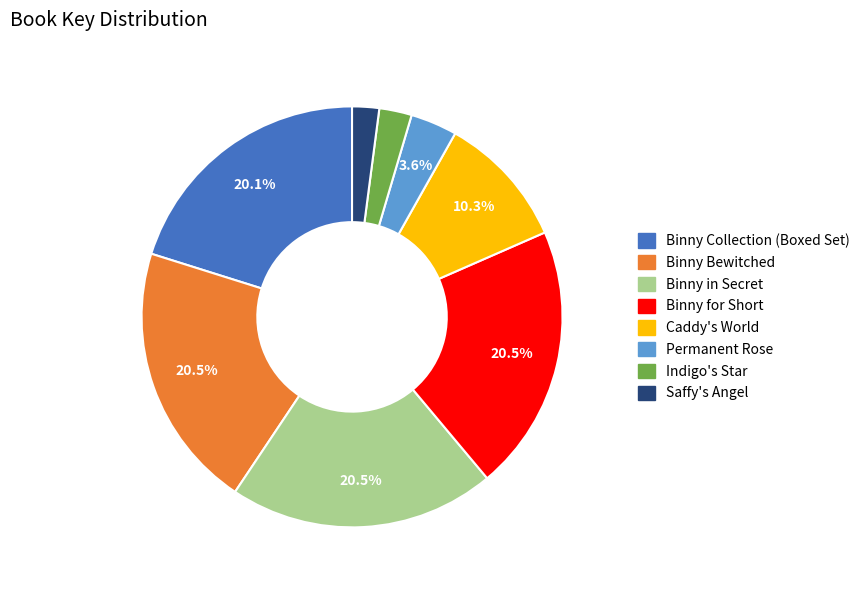

What is the ratio of the value at Binny for Short to the value at Binny Collection (Boxed Set)?

1.0